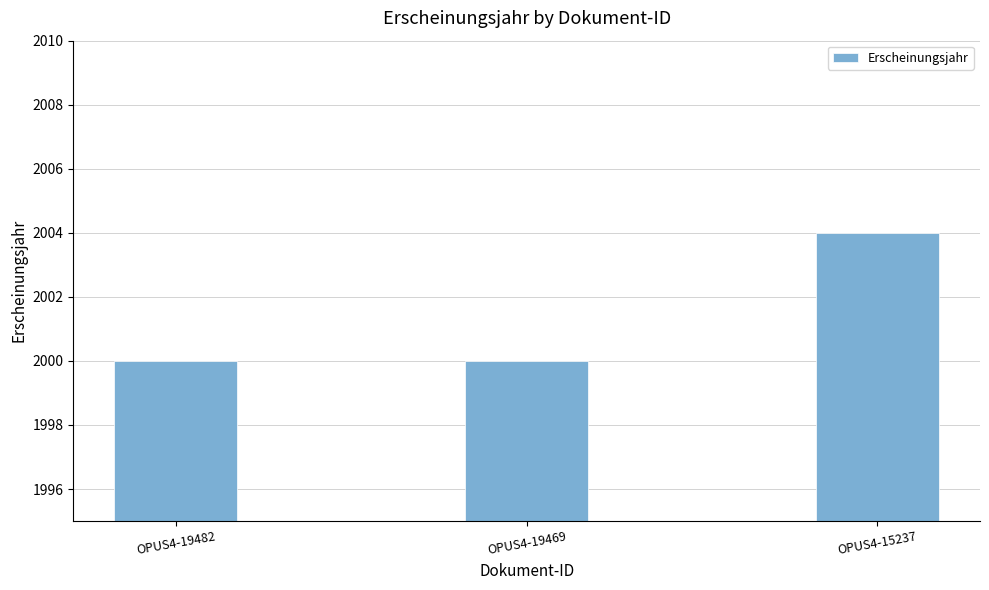

What value does the data have at OPUS4-15237?

2004